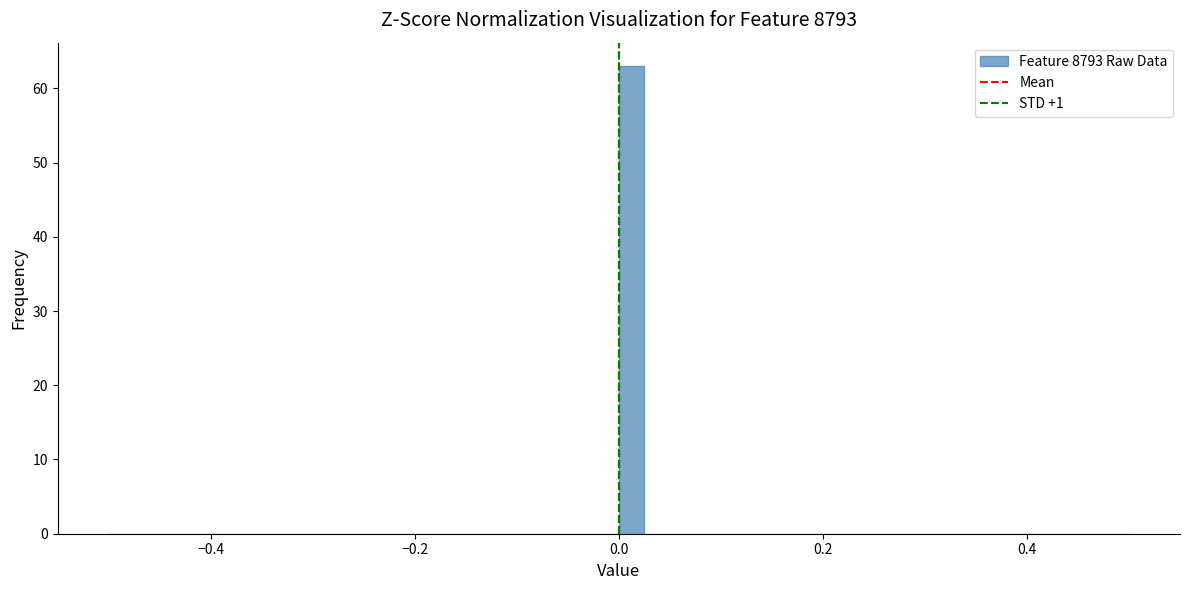

Around what value on the x-axis is the tallest bar? Give the approximate position of its centre, as read against the axis.

0.02